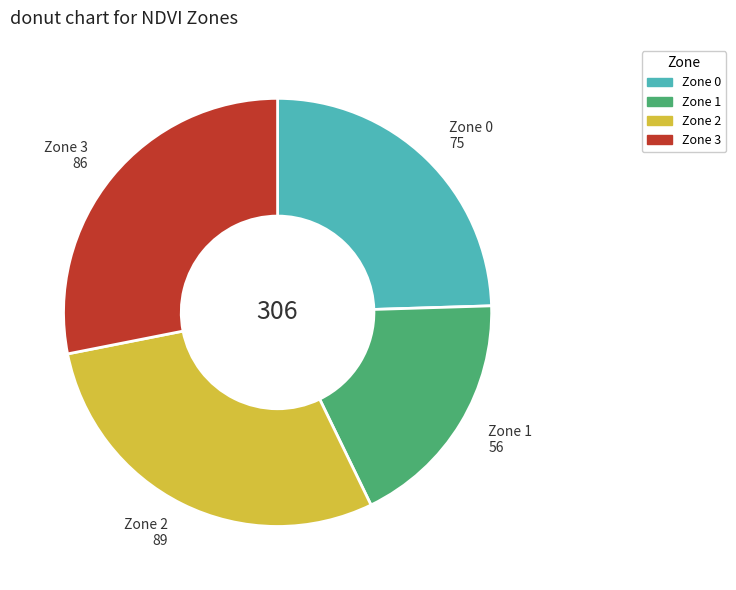

Is Zone 0 the majority of the pie?

No